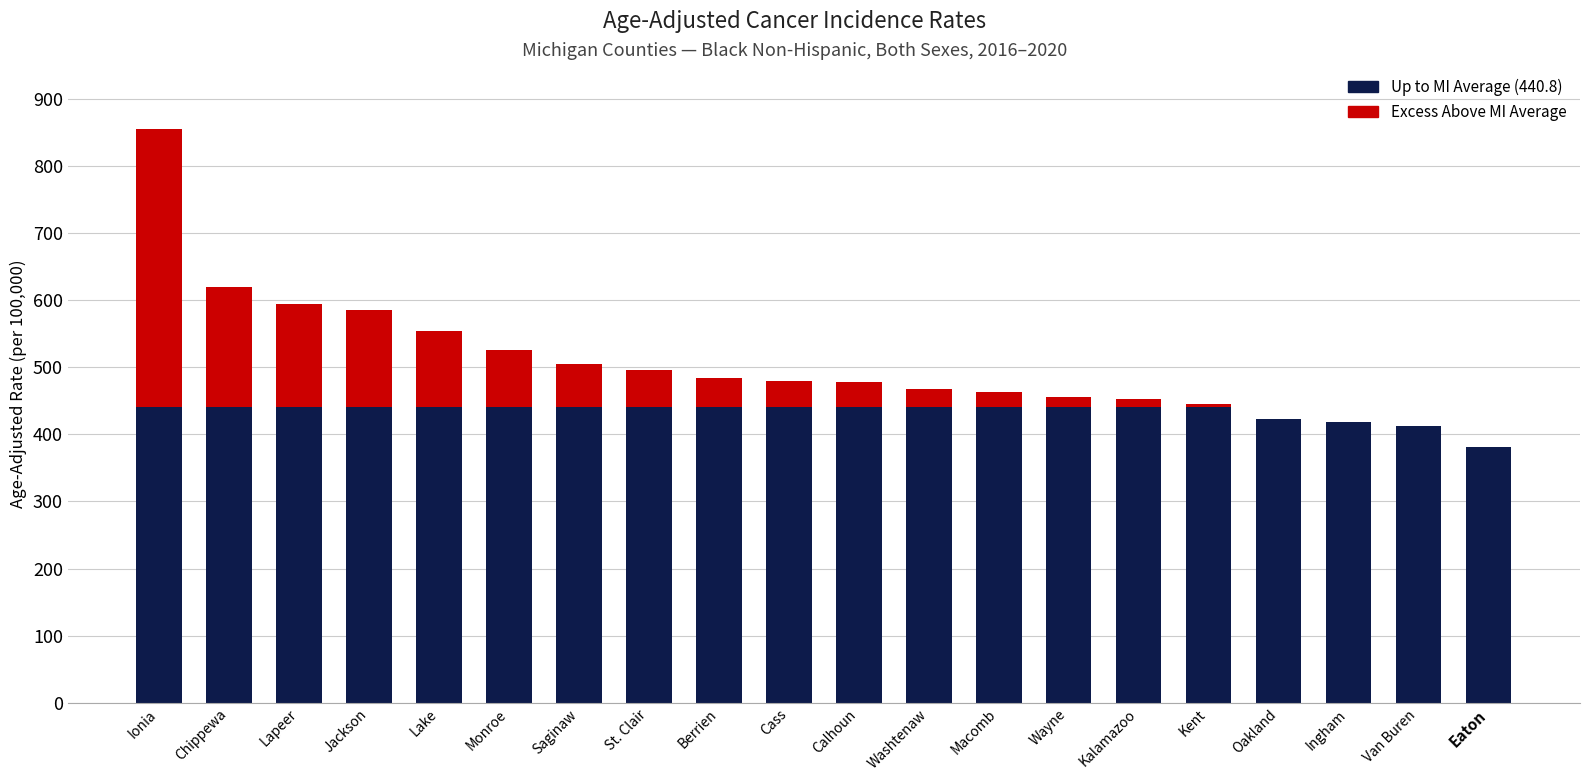

What is the total value across all series at Jackson?

585.3